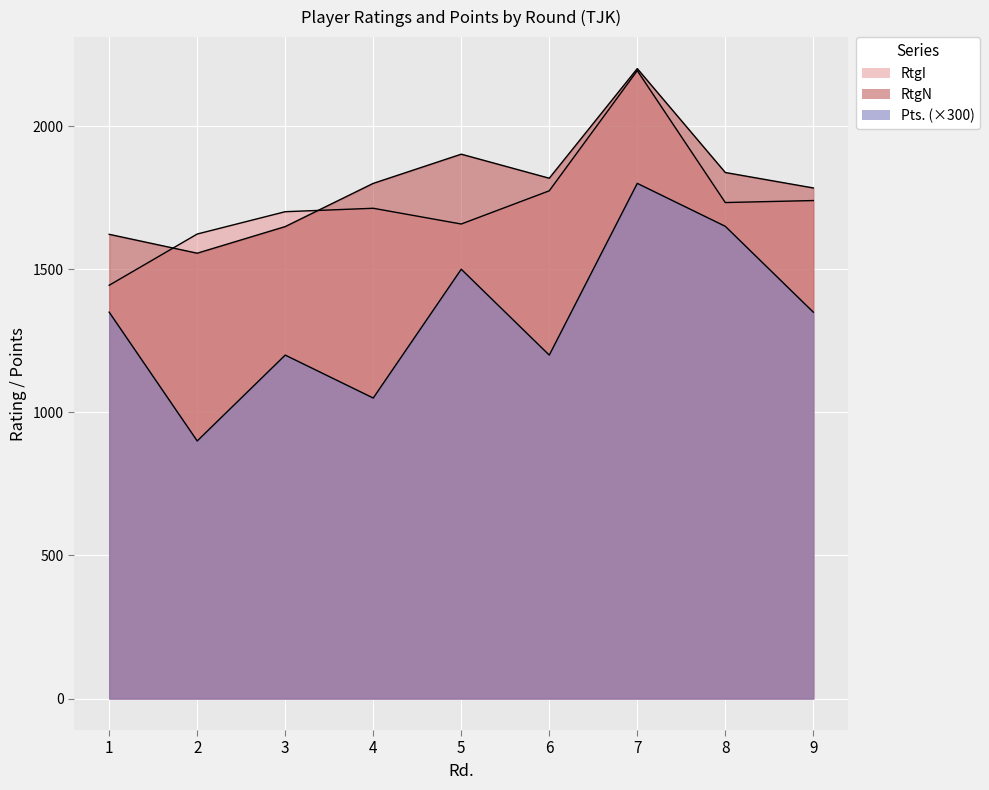

Between 6 and 9, which series saw the biggest shift?

Pts.